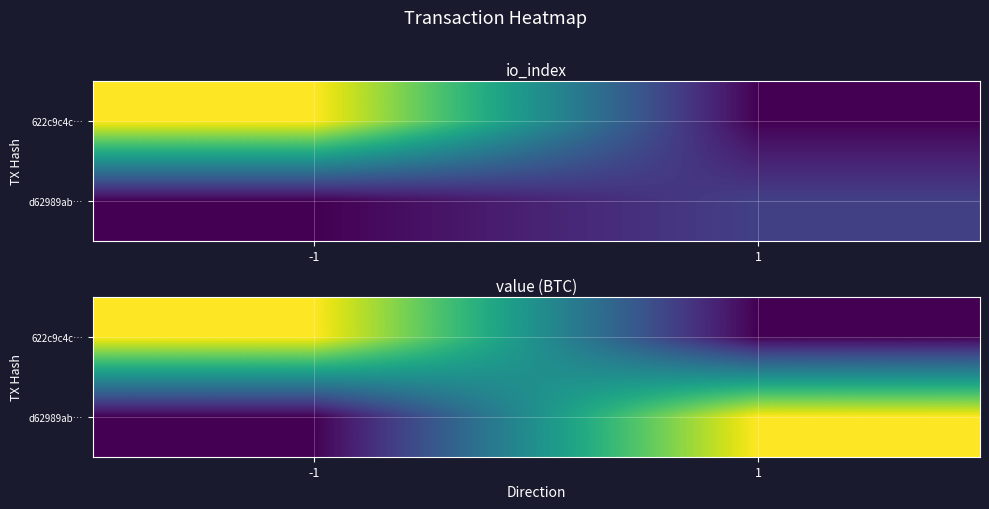

At -1, list the series in order from smallest to largest.

d62989ab…, 622c9c4c…